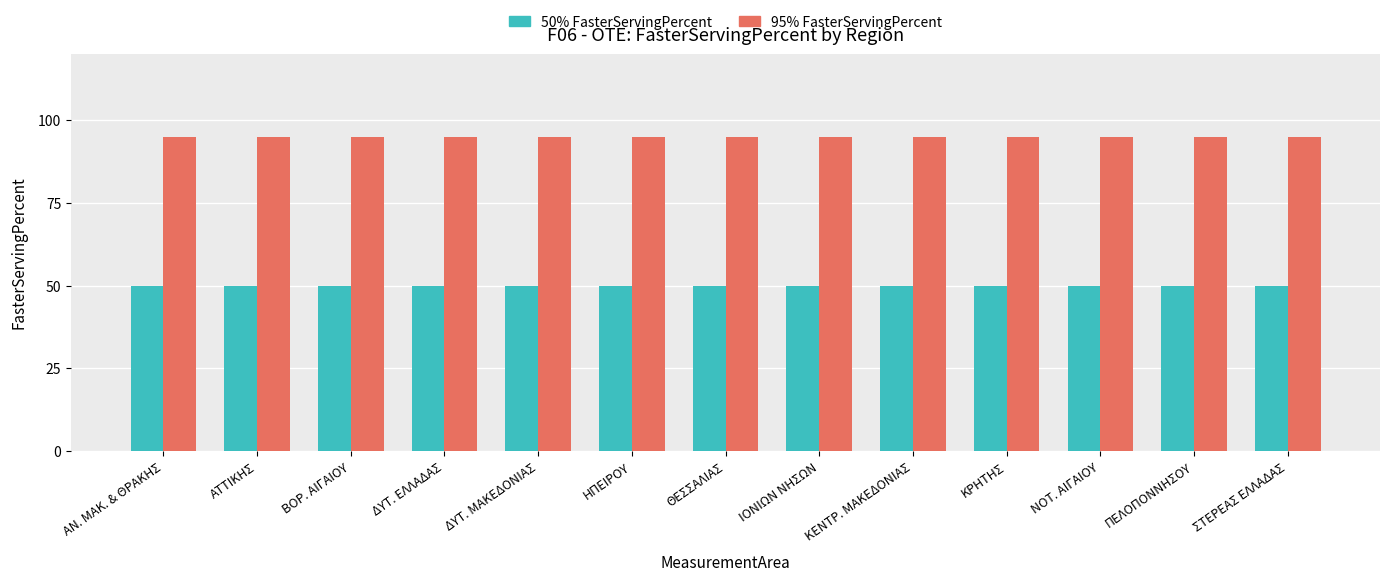

Reading left to right, transcribe all the data shown in this chart.

50% FasterServingPercent: 50	50	50	50	50	50	50	50	50	50	50	50	50
95% FasterServingPercent: 95	95	95	95	95	95	95	95	95	95	95	95	95